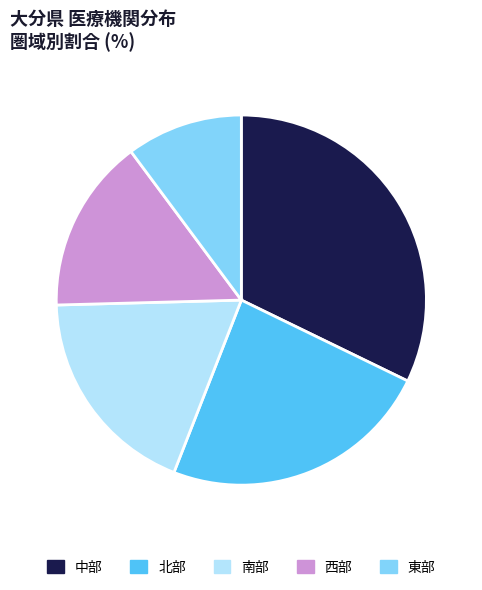

Do 南部 and 中部 together represent more than half of the pie?

Yes